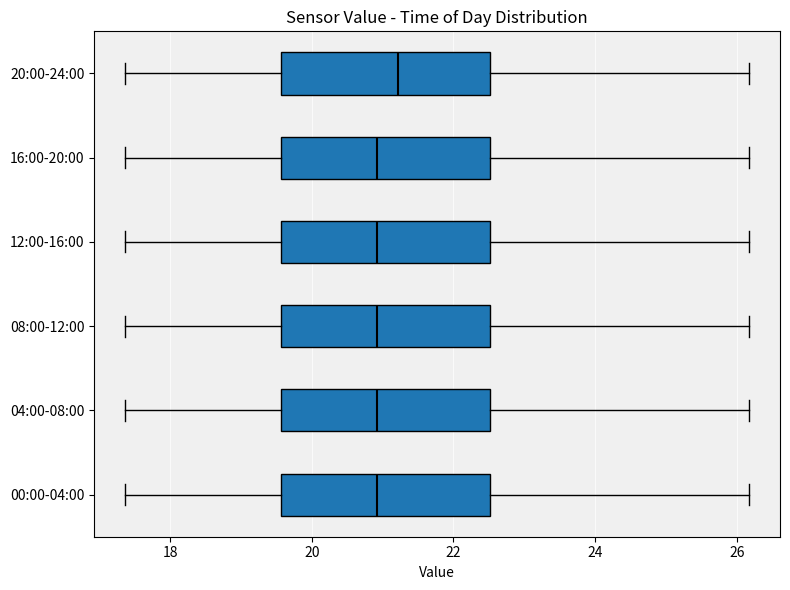

Where is the right edge of the box for 20:00-24:00 on the x-axis? The values are not printed on the chart, so give them approximately, as read against the axis.

22.6